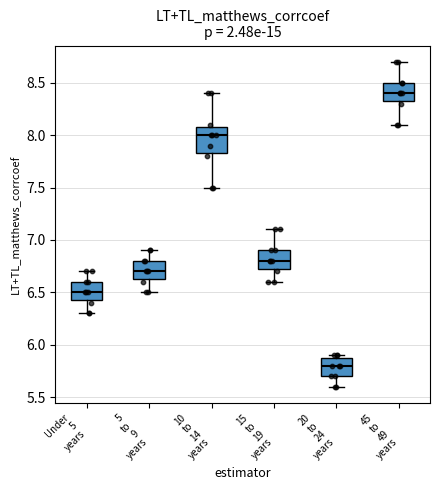

Where does the lower whisker of the box for 20 to 24 years end on the y-axis? The values are not printed on the chart, so give them approximately, as read against the axis.

5.60